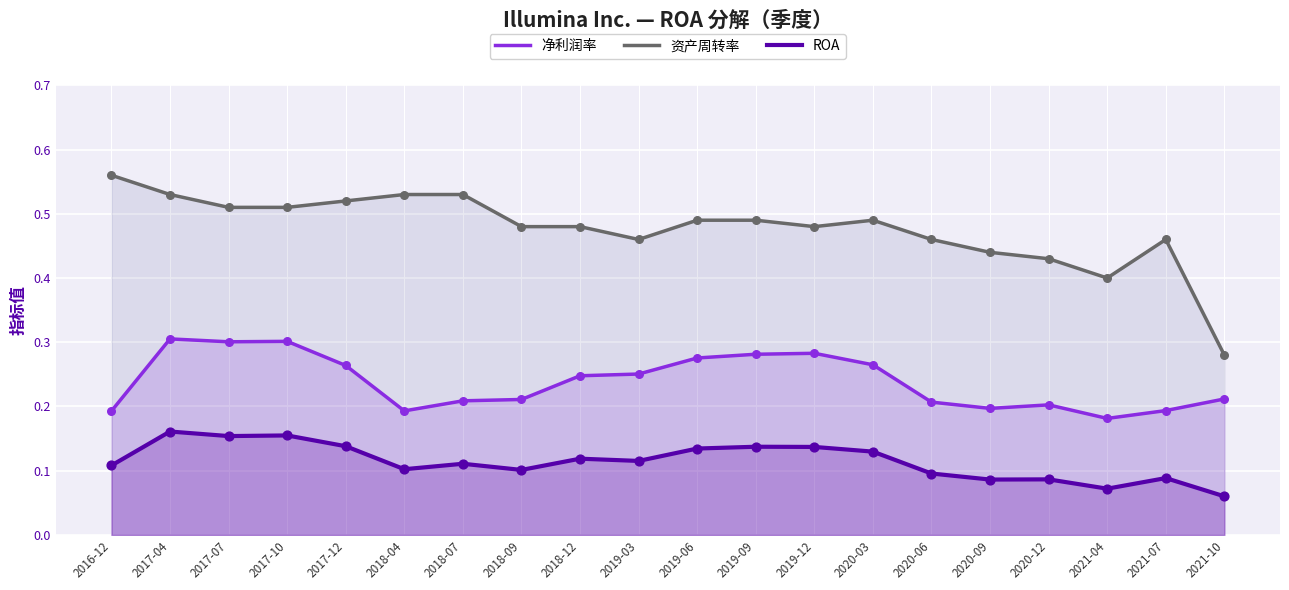

At which category is the sum across all series the highest?

2017-04